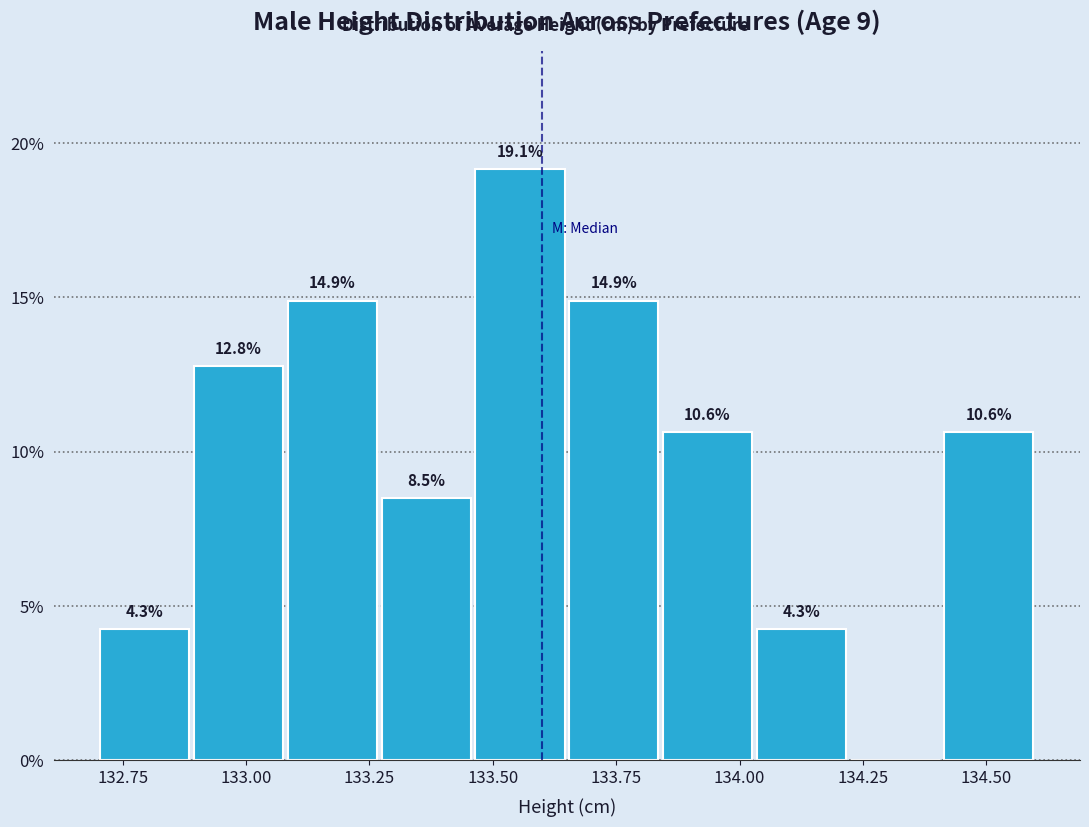

Around what value on the x-axis is the tallest bar? Give the approximate position of its centre, as read against the axis.

133.55